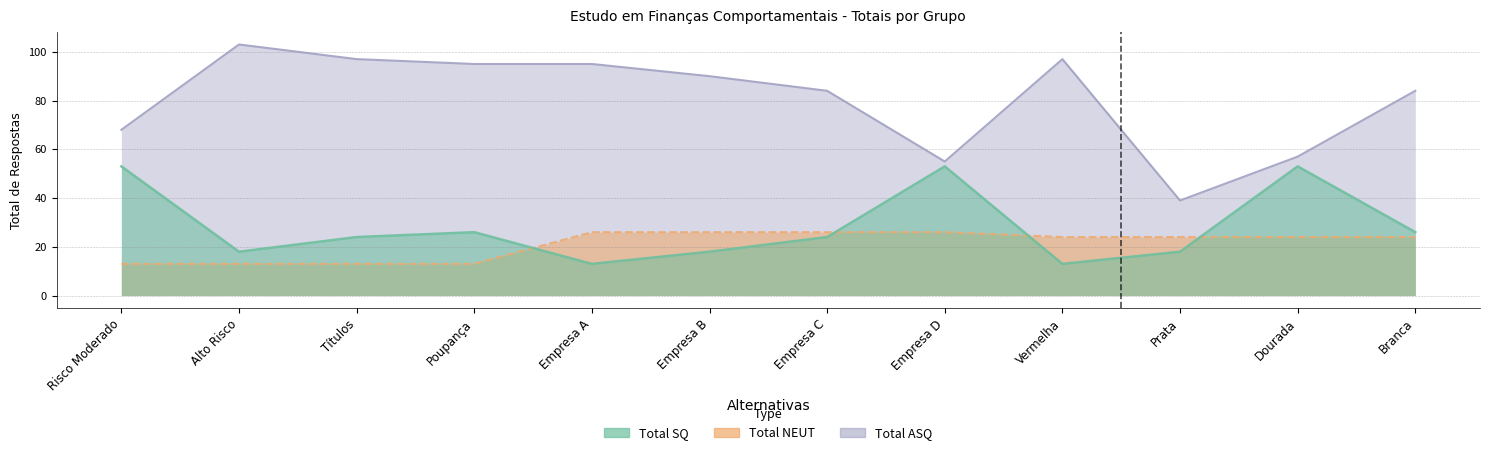

At Dourada, list the series in order from smallest to largest.

Total NEUT, Total SQ, Total ASQ